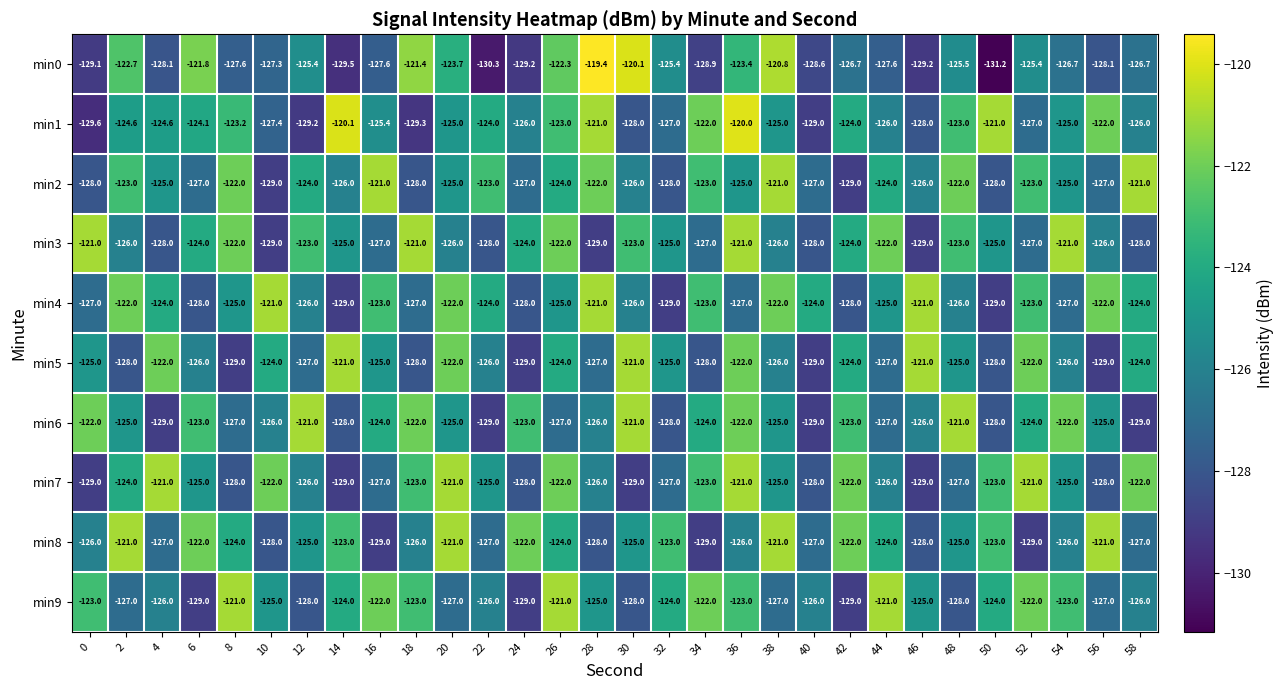

At which category does the chart reach its peak across all series?

28